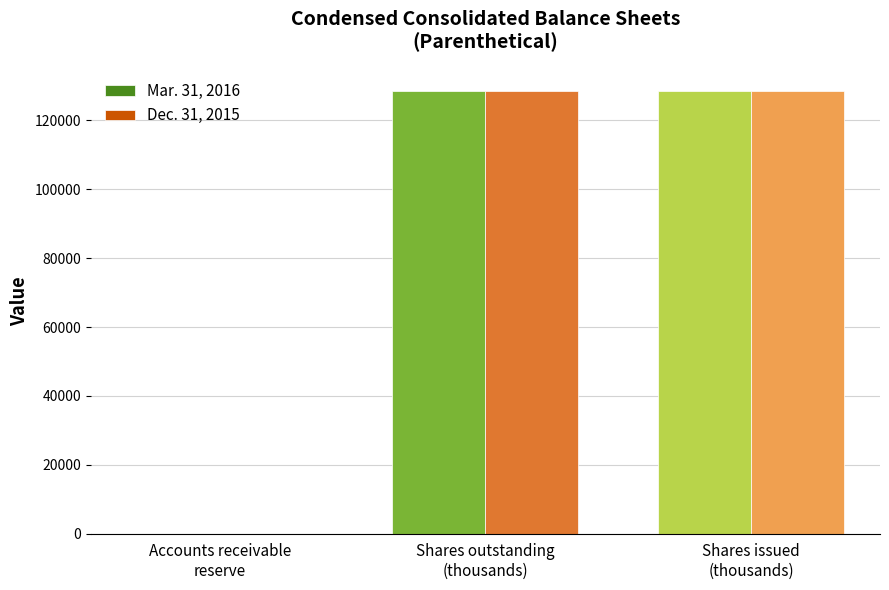

What is the total value across all series at Accounts receivable
reserve?

2